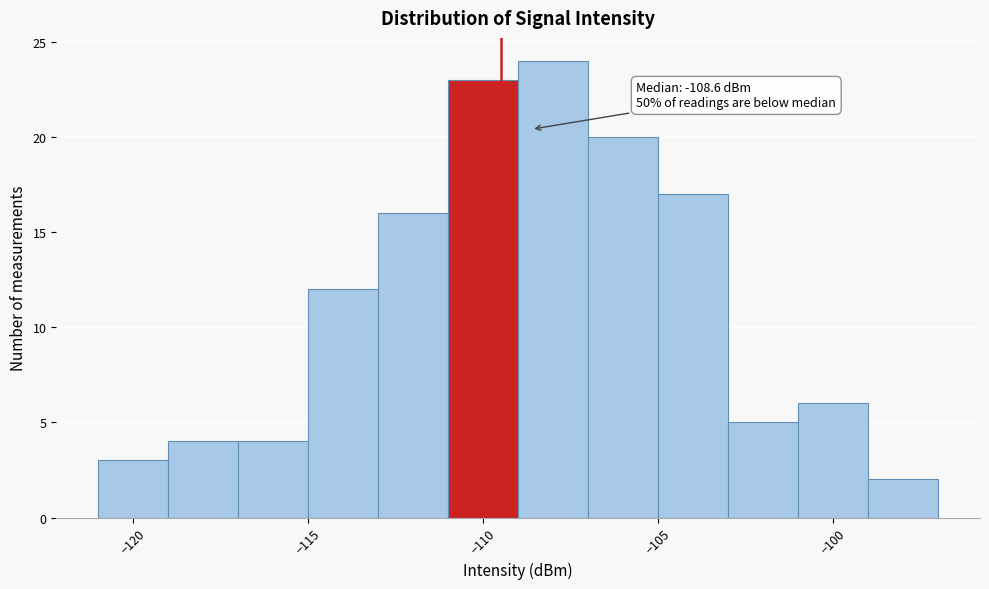

Over which range of the x-axis is the bar tallest?

-109 to -107